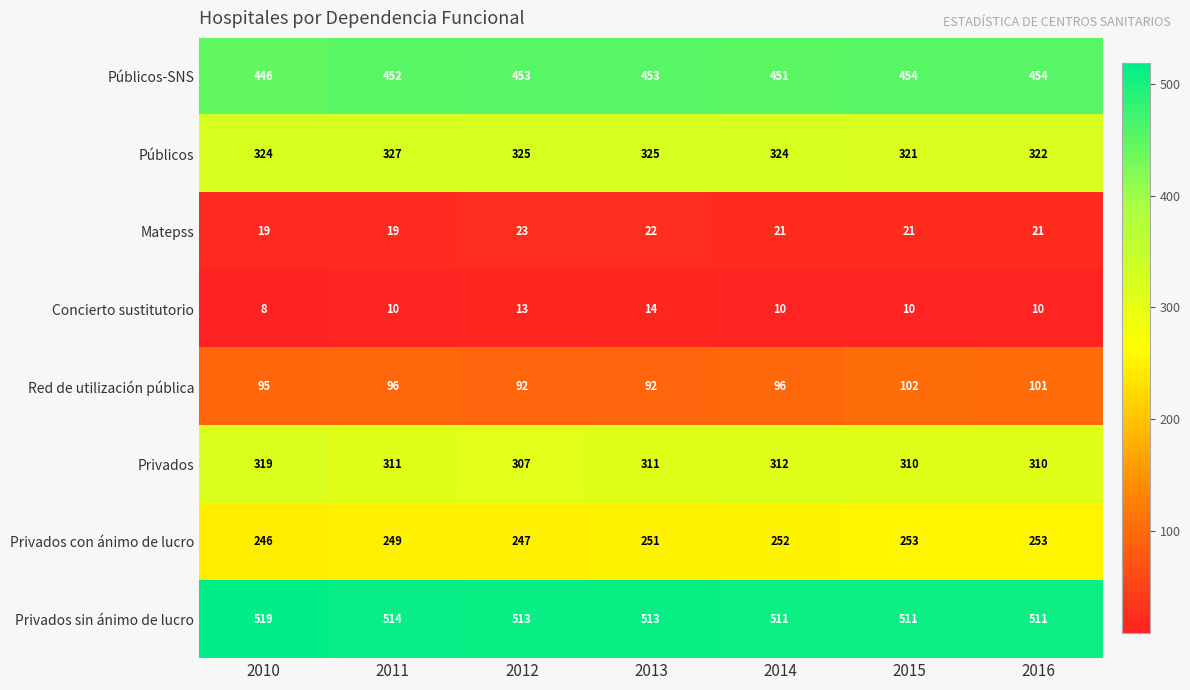

Which series has the widest spread of values?

Privados